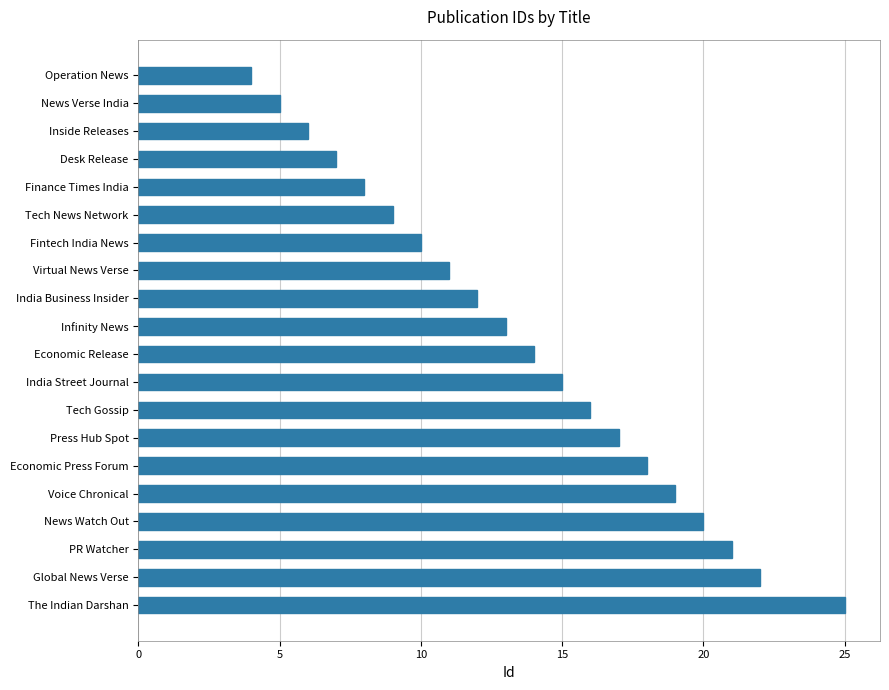

List the labels in order of value, smallest first.

Operation News, News Verse India, Inside Releases, Desk Release, Finance Times India, Tech News Network, Fintech India News, Virtual News Verse, India Business Insider, Infinity News, Economic Release, India Street Journal, Tech Gossip, Press Hub Spot, Economic Press Forum, Voice Chronical, News Watch Out, PR Watcher, Global News Verse, The Indian Darshan